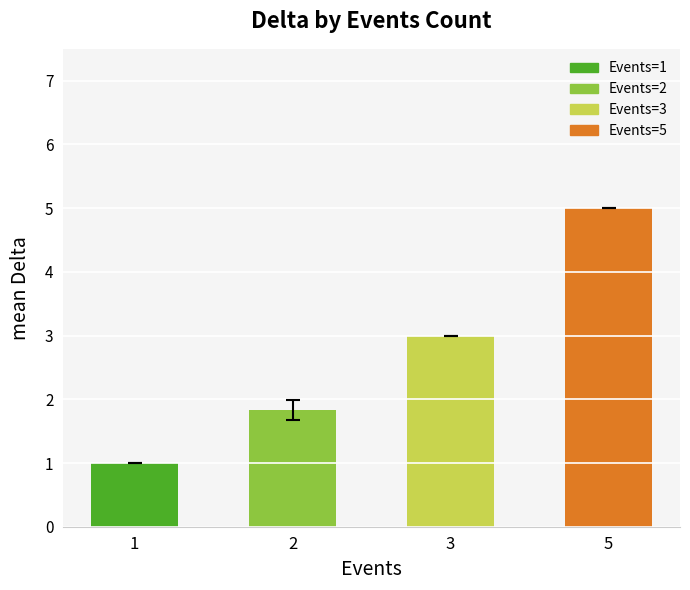

What is the change in value from 1 to 3?

+2.0